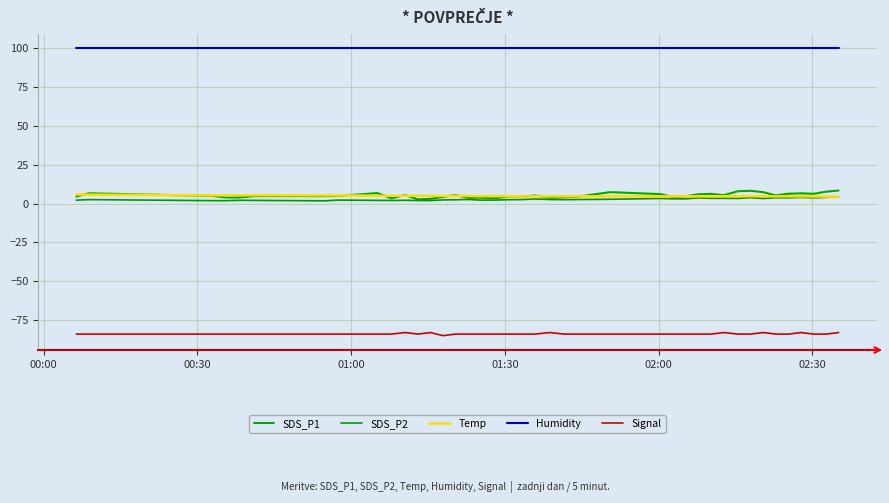

What is the smallest value displayed?

-85.0